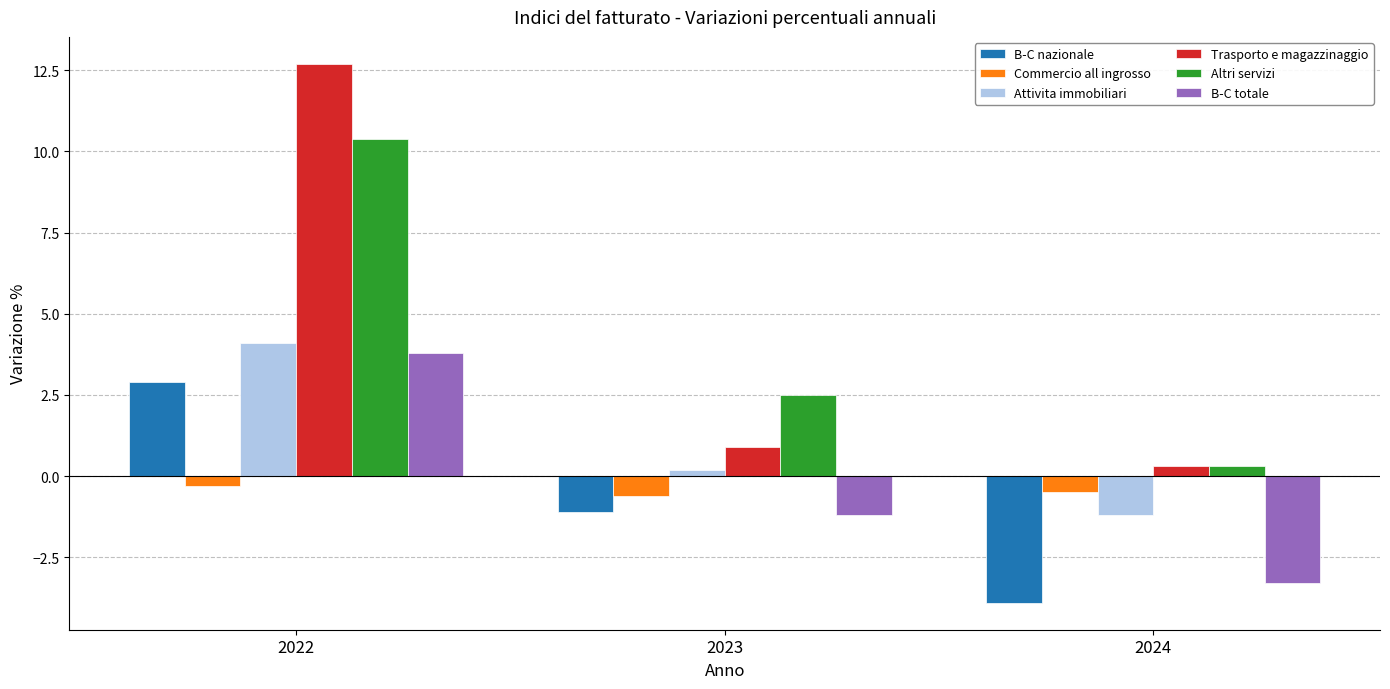

Reading right to left, what are all the values shown in this chart?

B-C nazionale: -3.9	-1.1	2.9
Commercio all ingrosso: -0.5	-0.6	-0.3
Attivita immobiliari: -1.2	0.2	4.1
Trasporto e magazzinaggio: 0.3	0.9	12.7
Altri servizi: 0.3	2.5	10.4
B-C totale: -3.3	-1.2	3.8